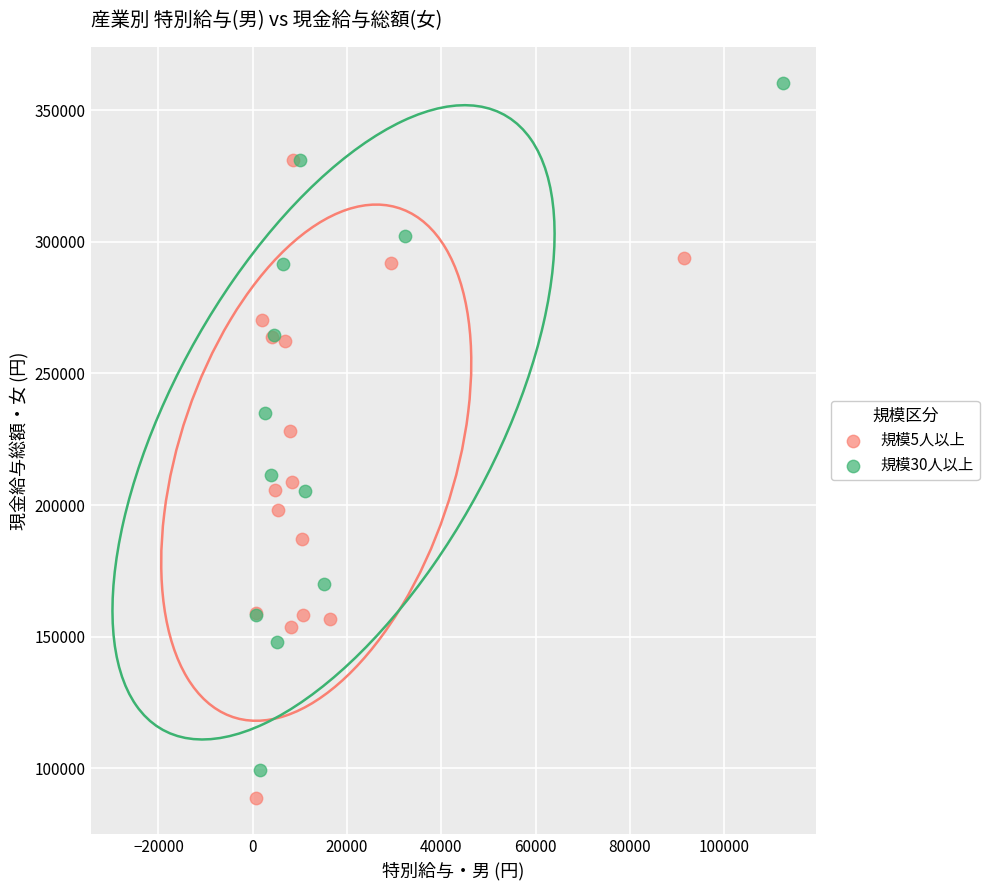

Which series reaches the maximum Y coordinate?

規模30人以上